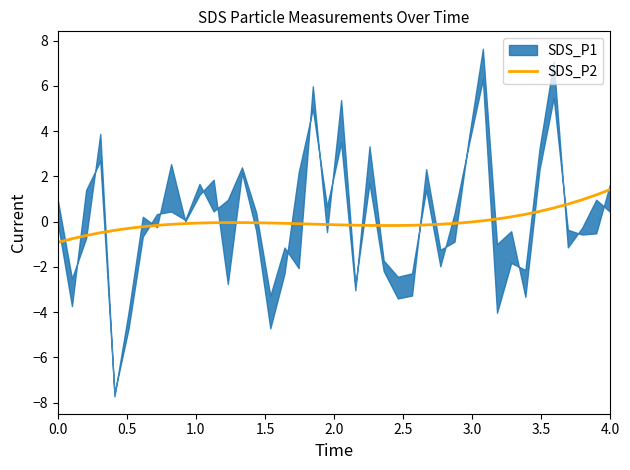

True or false: SDS_P2 has a value of 2.3 at 4.0.

False